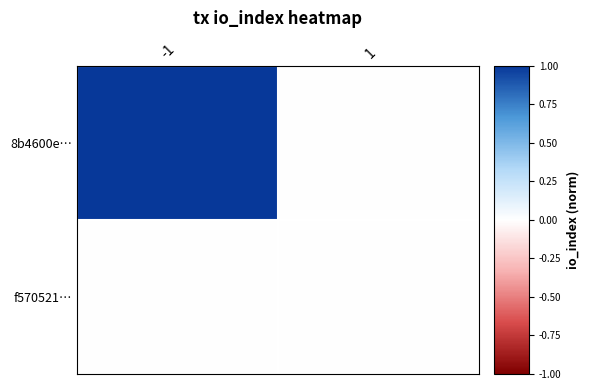

Rank the series at 1 from highest to lowest value.

8b4600e…, f570521…